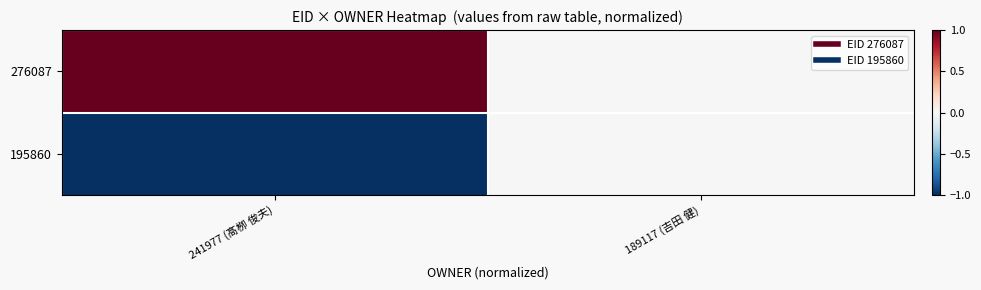

Which series has the largest total across all categories?

276087